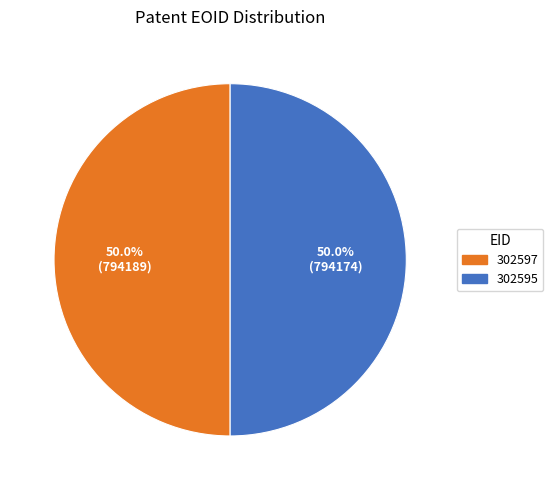

Combined, do 302595 and 302597 account for over 50%?

Yes